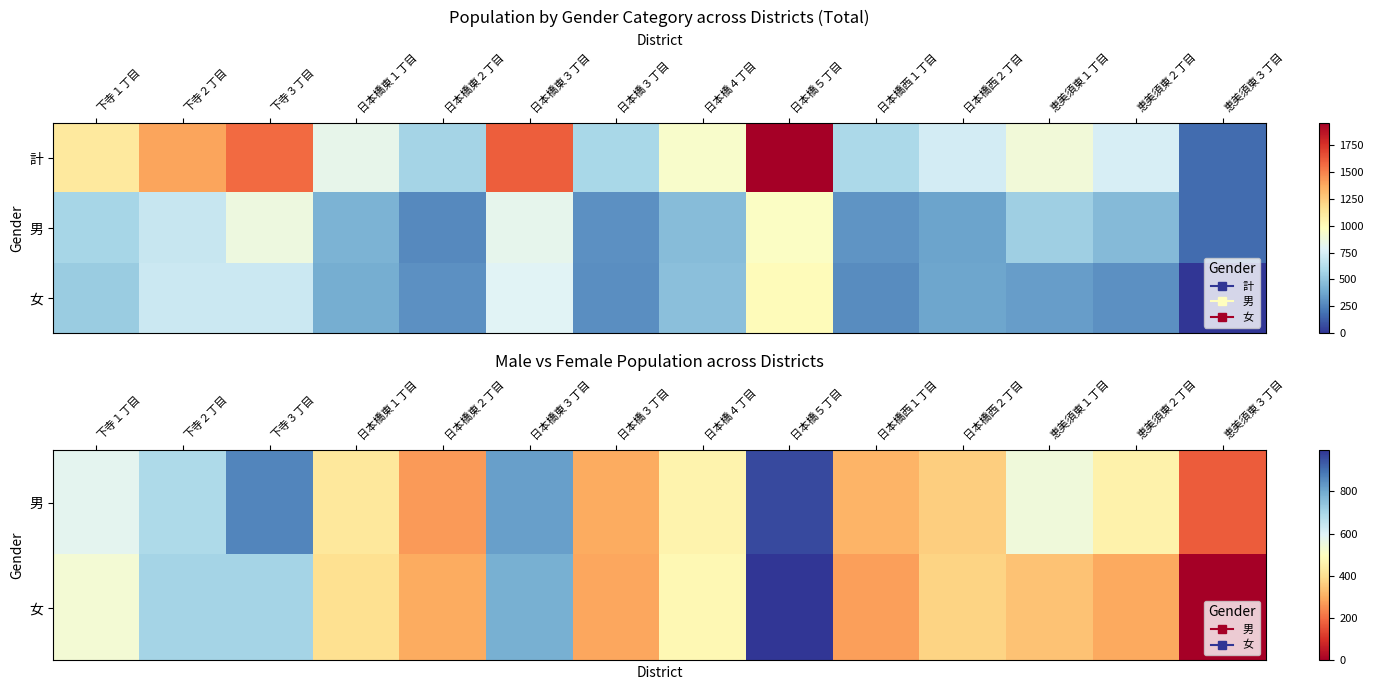

How many categories are shown in the chart?

14